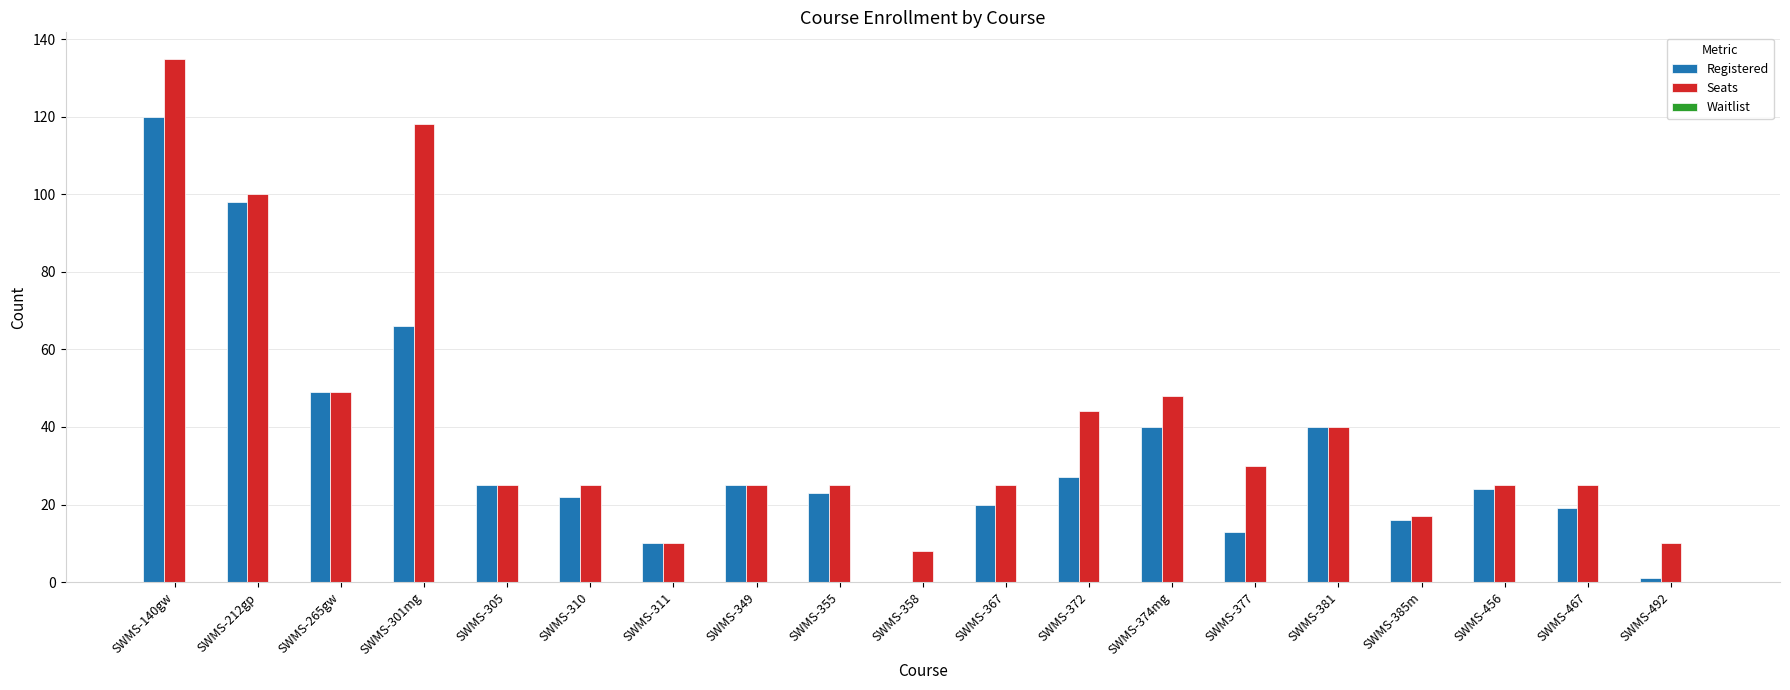

What is the highest value of the Seats series?

135